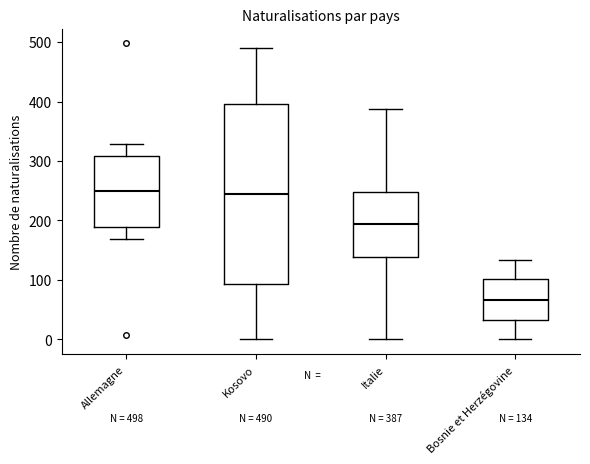

Comparing the boxes themselves (not the whiskers), which one is the tallest?

Kosovo